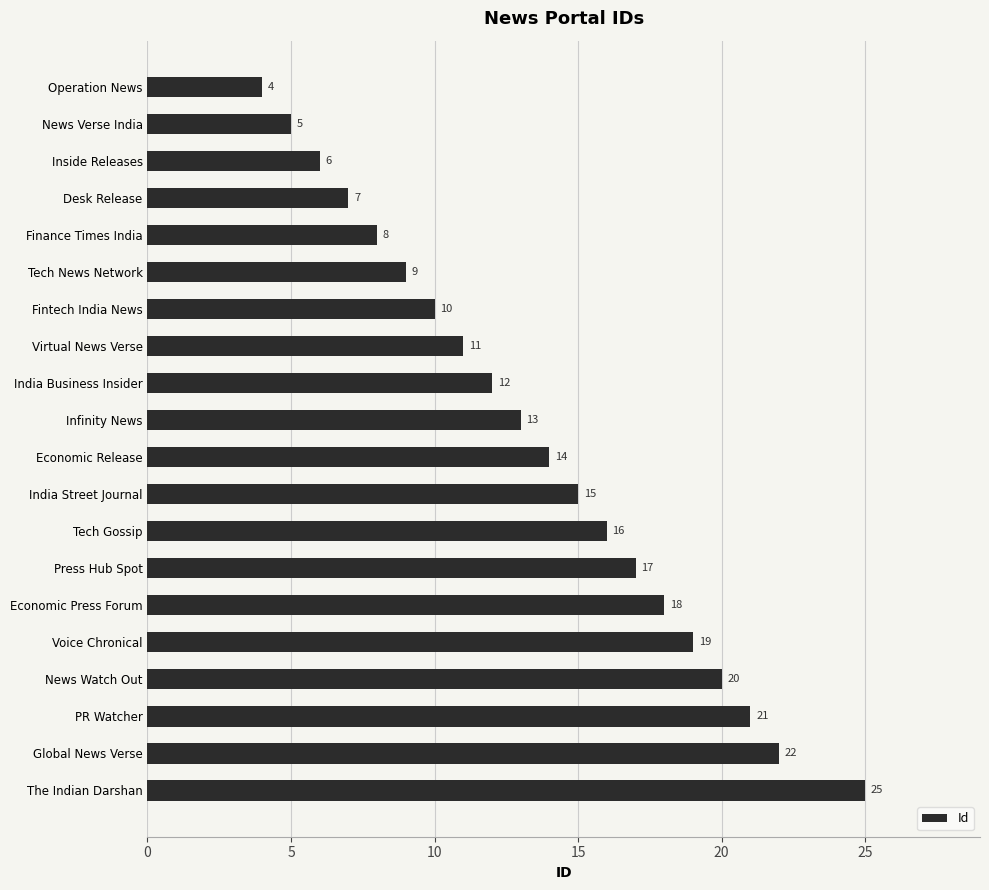

The value at Press Hub Spot is 6. True or false?

False